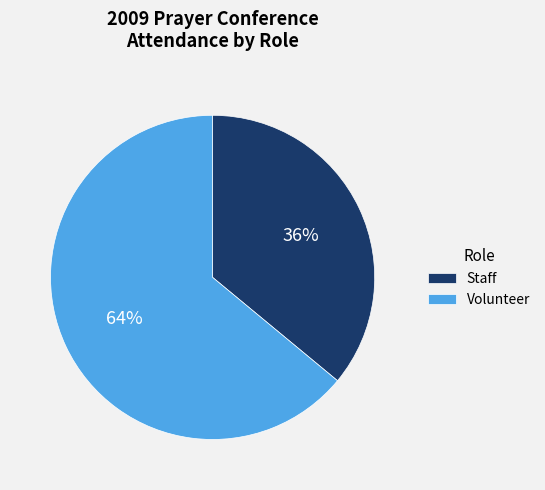

To the nearest percent, what portion does Volunteer represent?

64%